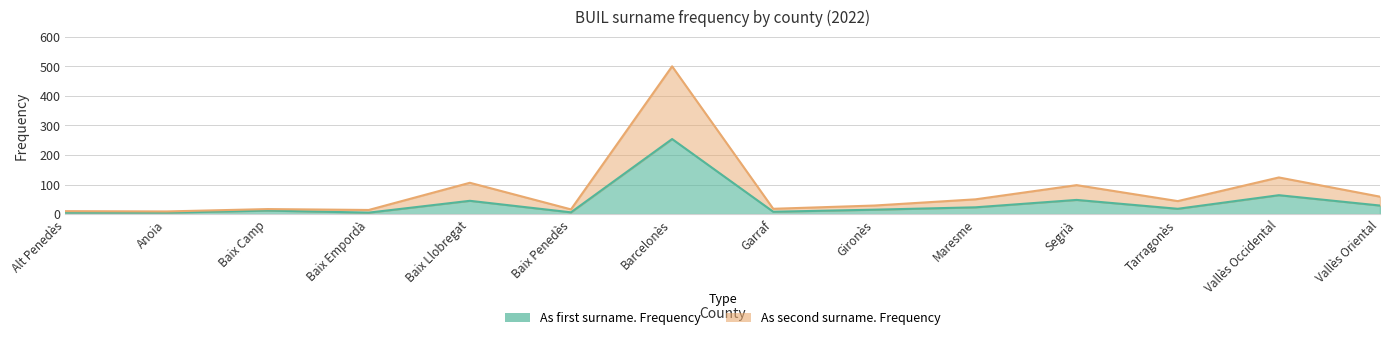

What is the sum of the As second surname. Frequency values at Baix Llobregat and Segrià?

204